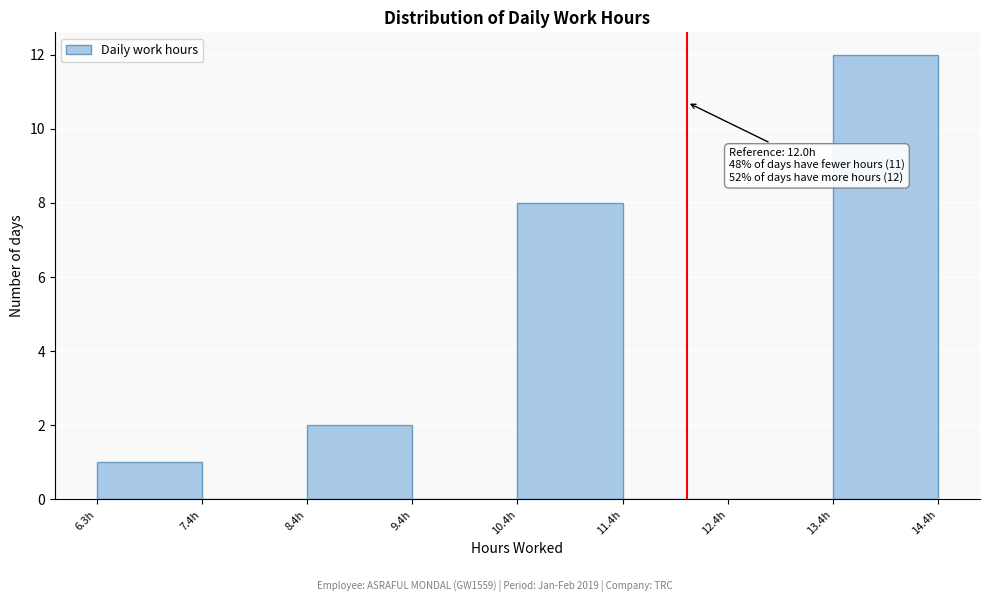

Over which range of the x-axis is the bar tallest?

13.4 to 14.4